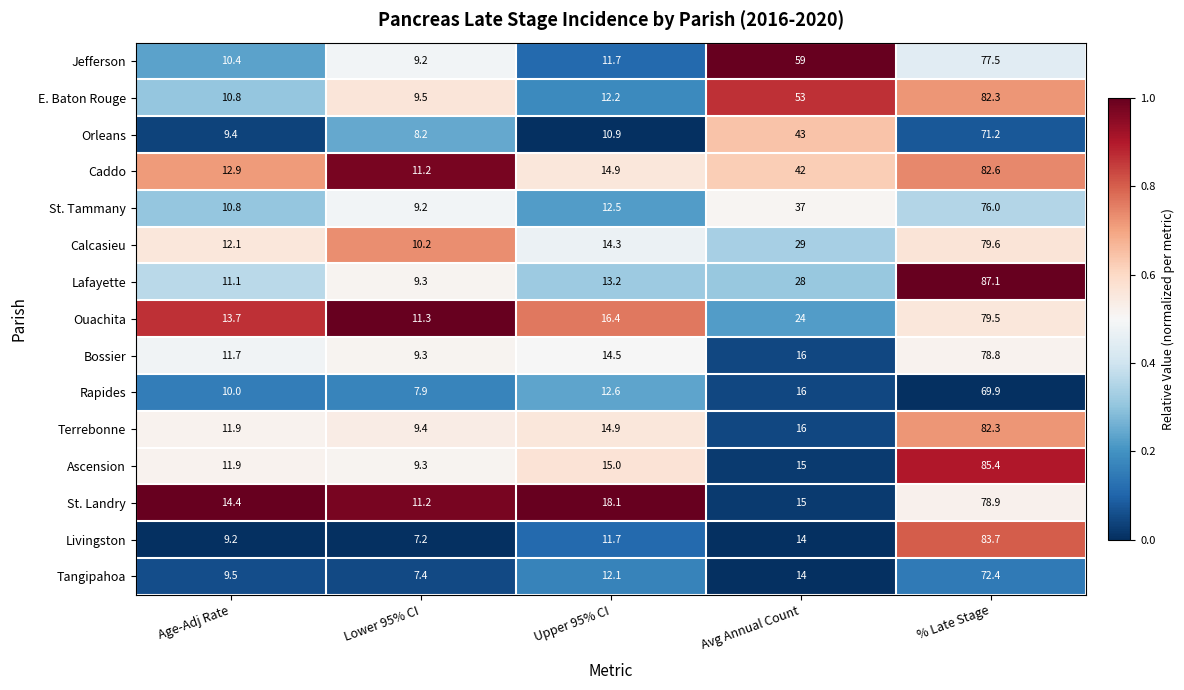

List the labels in order of Ouachita value, largest first.

% Late Stage, Avg Annual Count, Upper 95% CI, Age-Adj Rate, Lower 95% CI